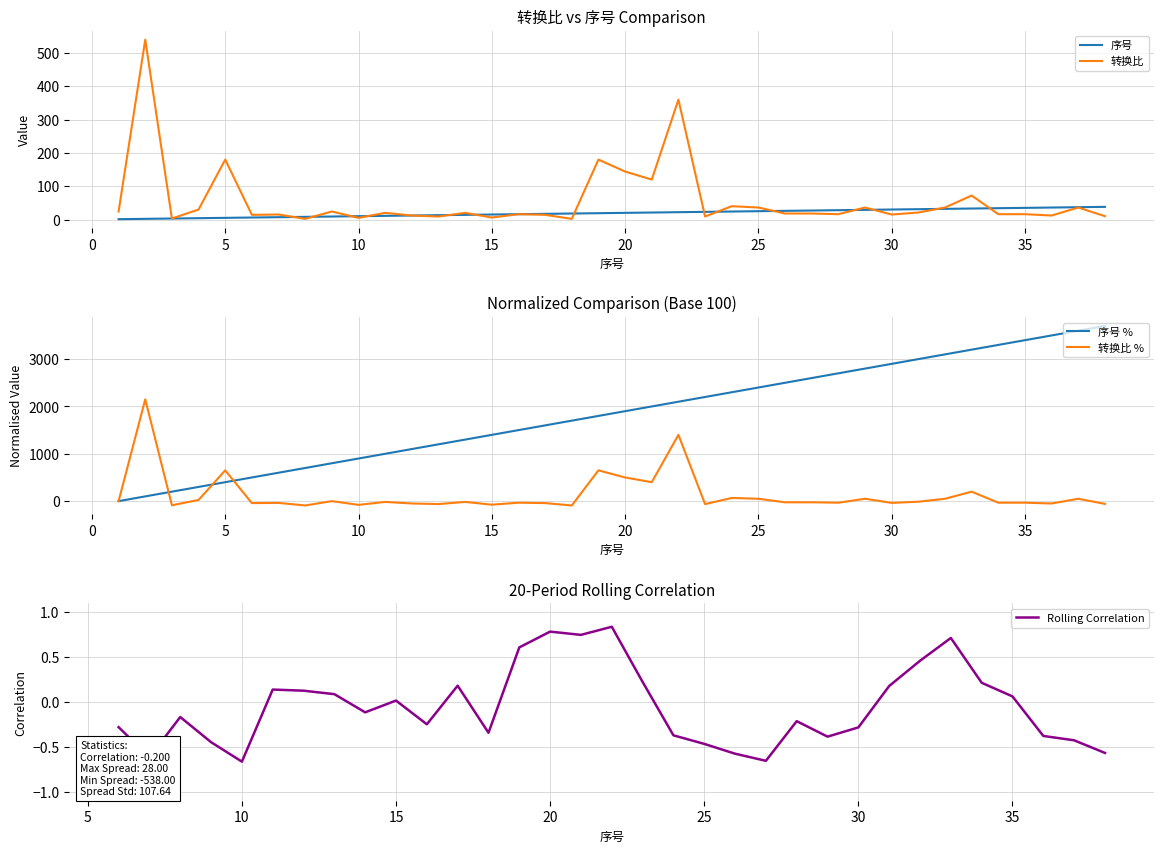

How many lines are shown in the chart?

2